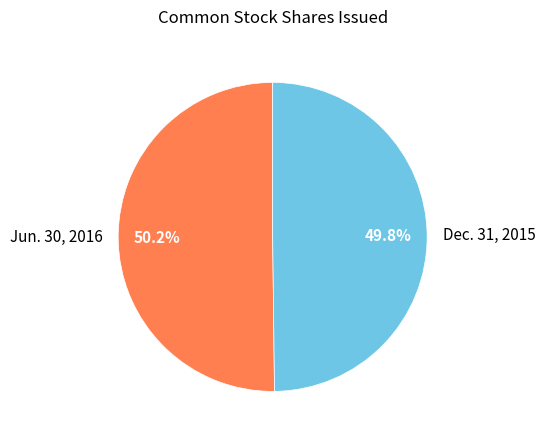

Approximately how many times larger is the value at Dec. 31, 2015 compared to Jun. 30, 2016?

1.0